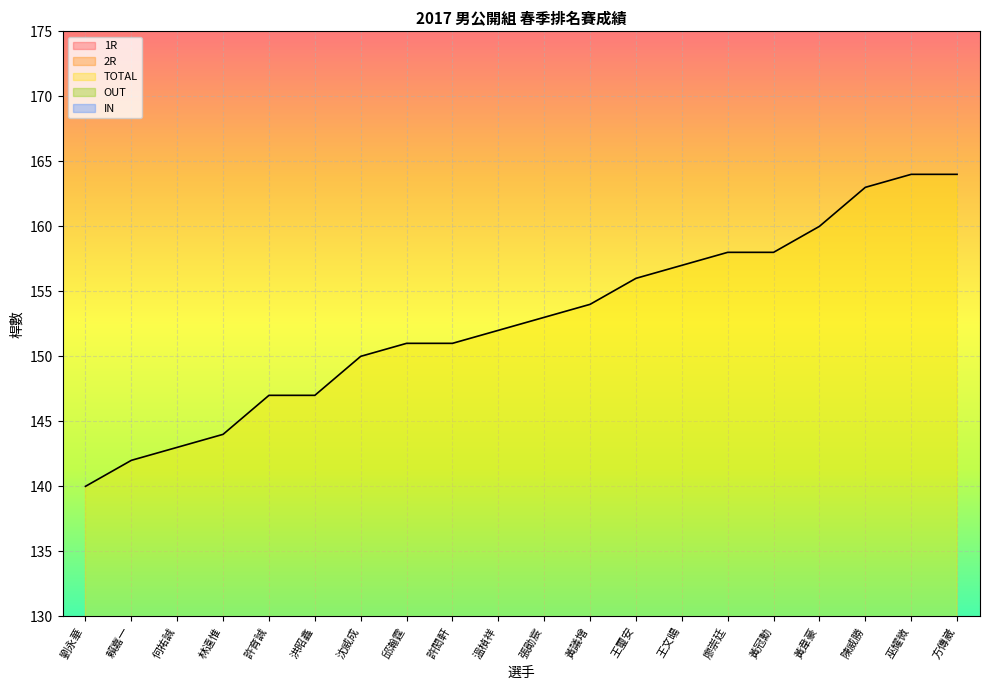

What is the average value of the 2R series?

76